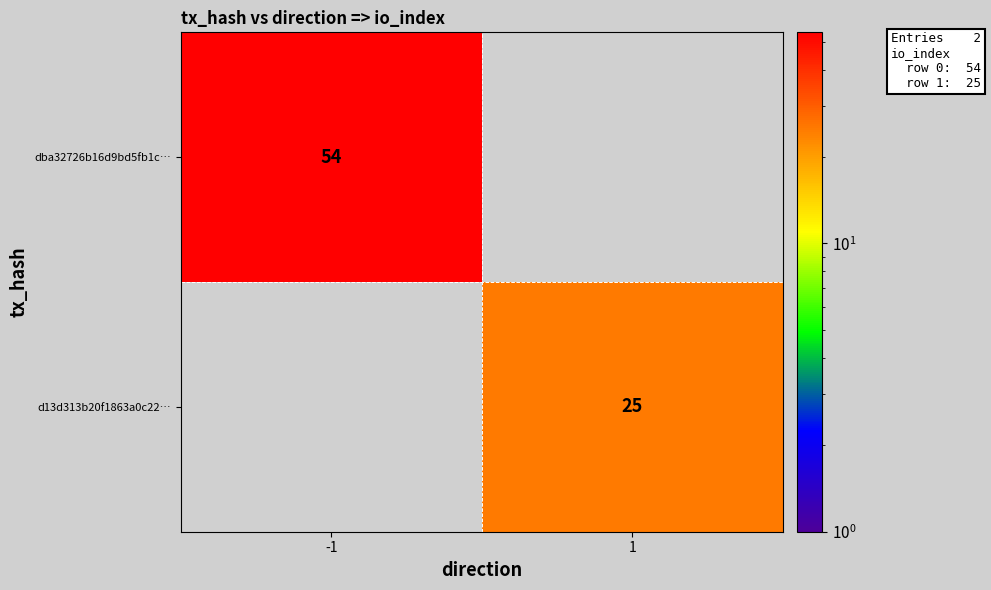

True or false: d13d313b20f1863a0c22… has a value of 38 at 1.

False